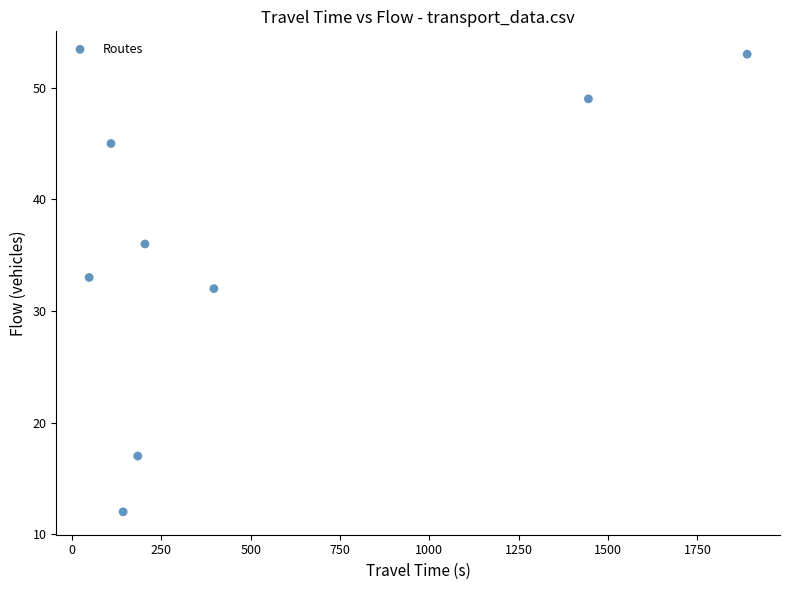

What is the range of X values (max minus min)?

1841